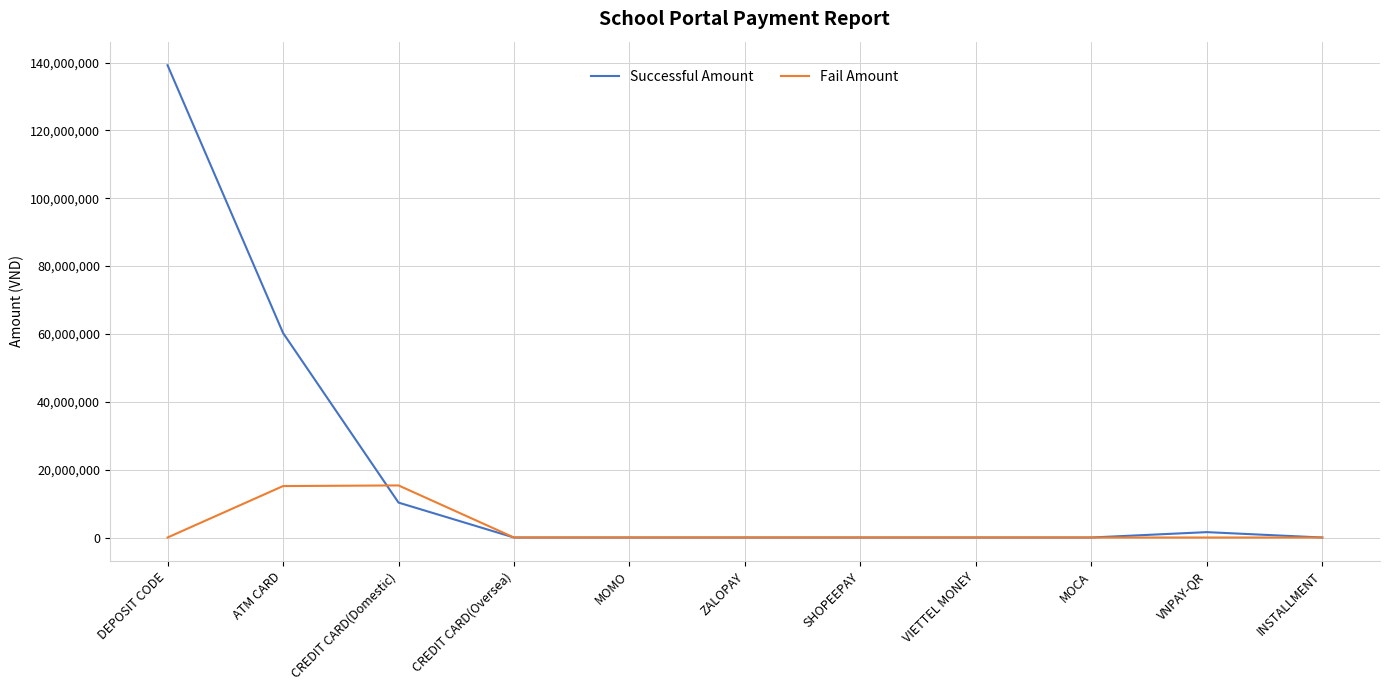

Which series has the widest spread of values?

Successful Amount